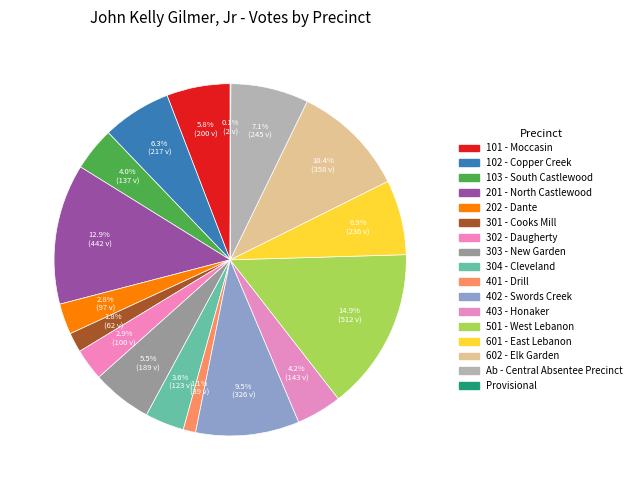

Is Provisional the majority of the pie?

No